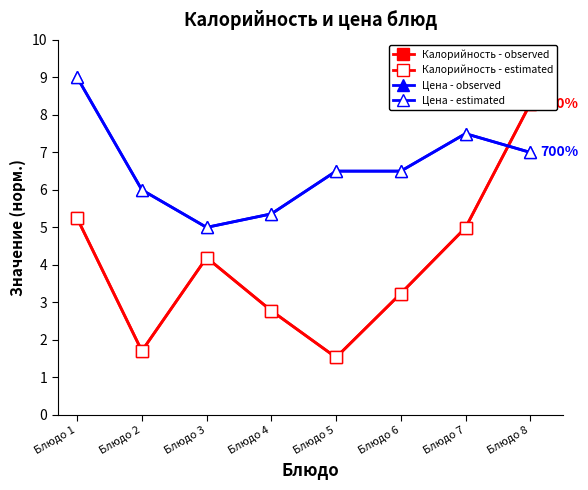

Is it true that Калорийность - observed equals 1.5 at Блюдо 5?

True